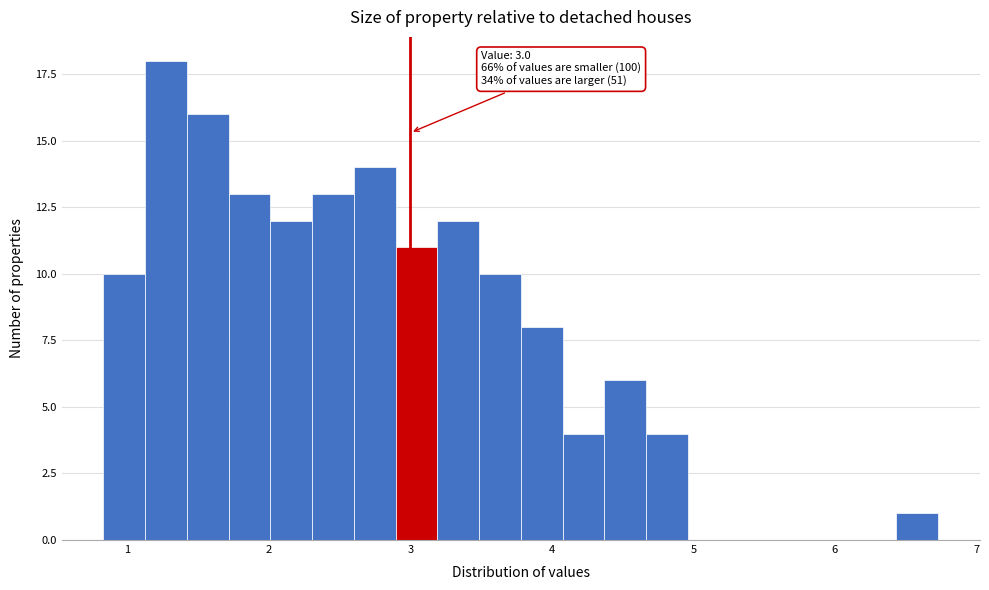

Read against the x-axis, roughly where is the centre of the tallest bar?

1.3